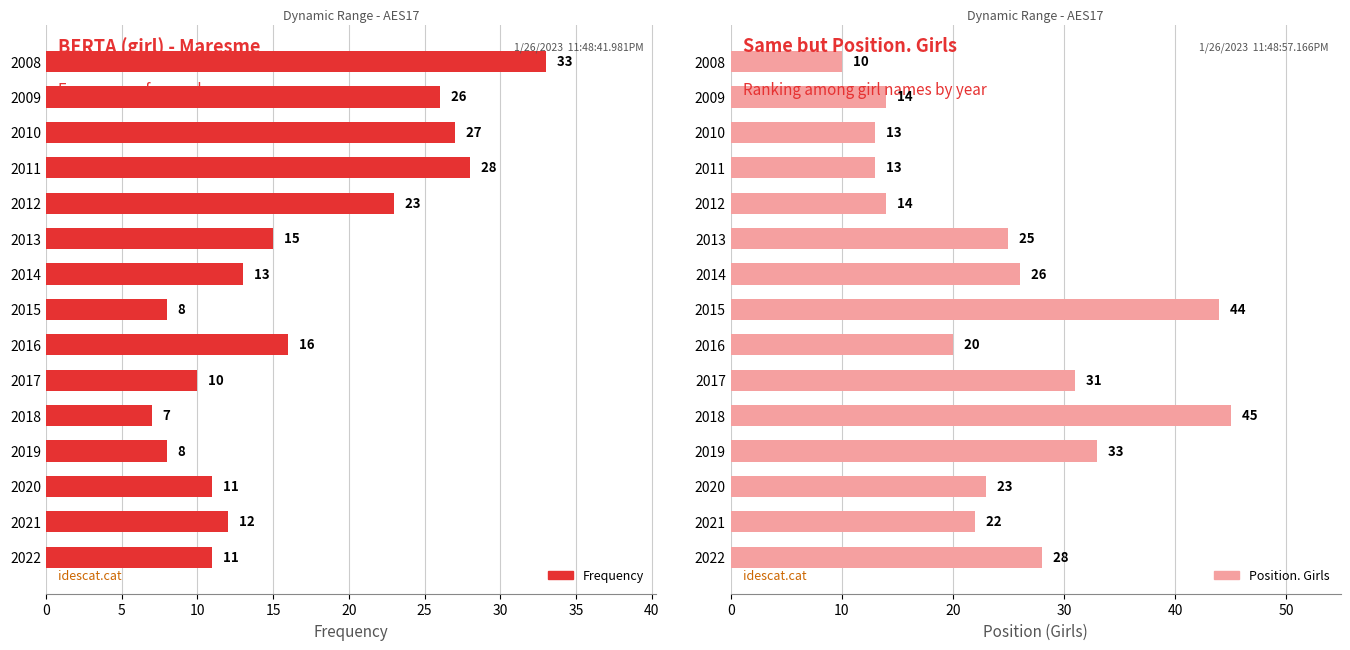

At which label does Frequency reach its minimum?

2018